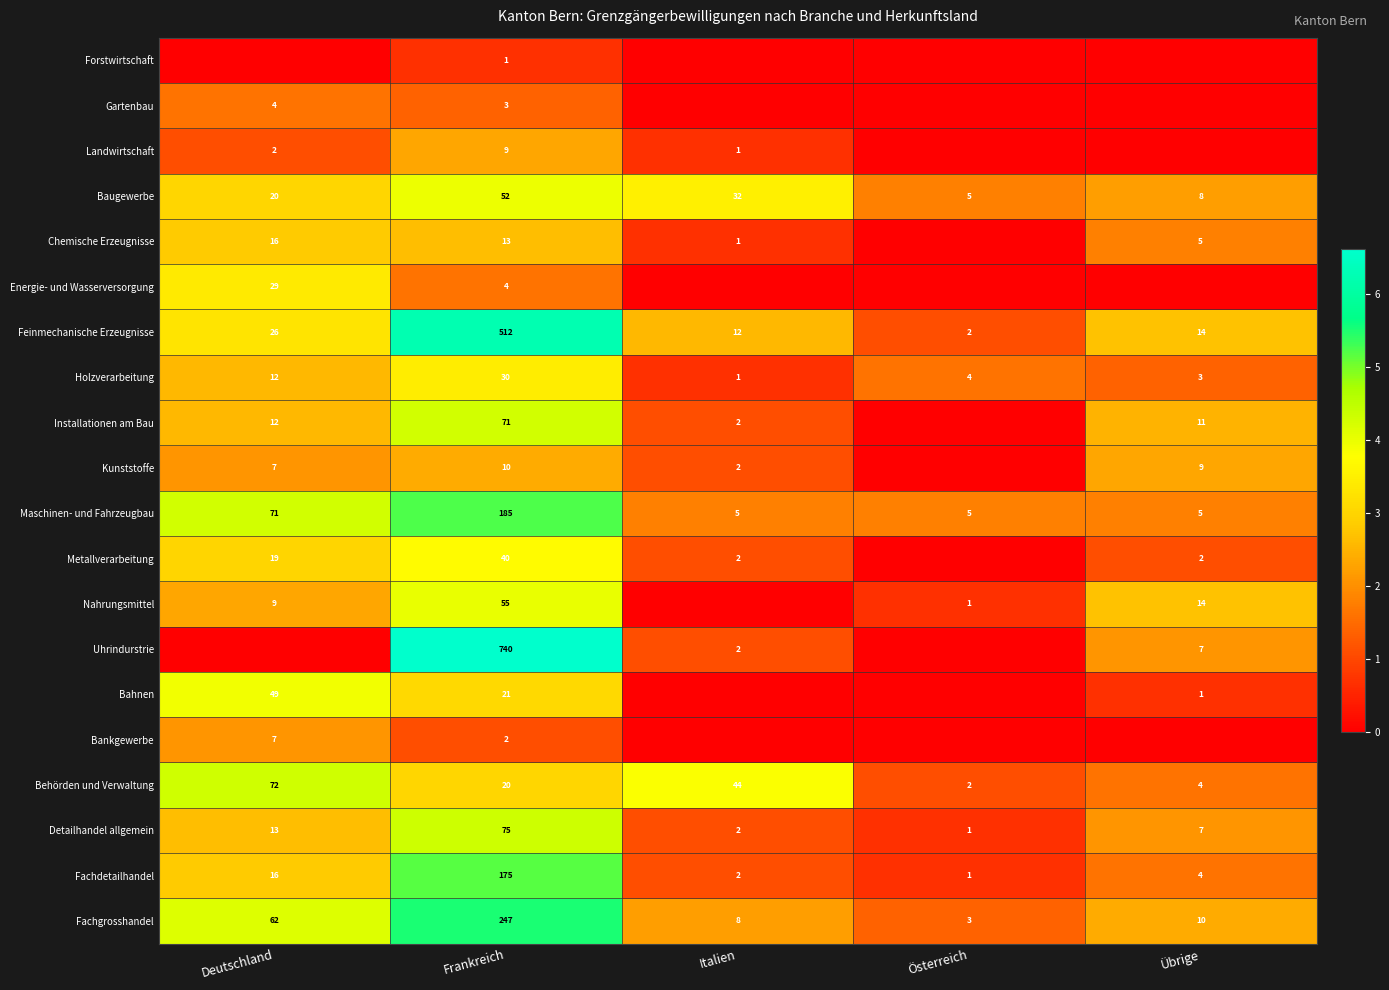

What is the spread (max minus min) of values at Italien?

3.8